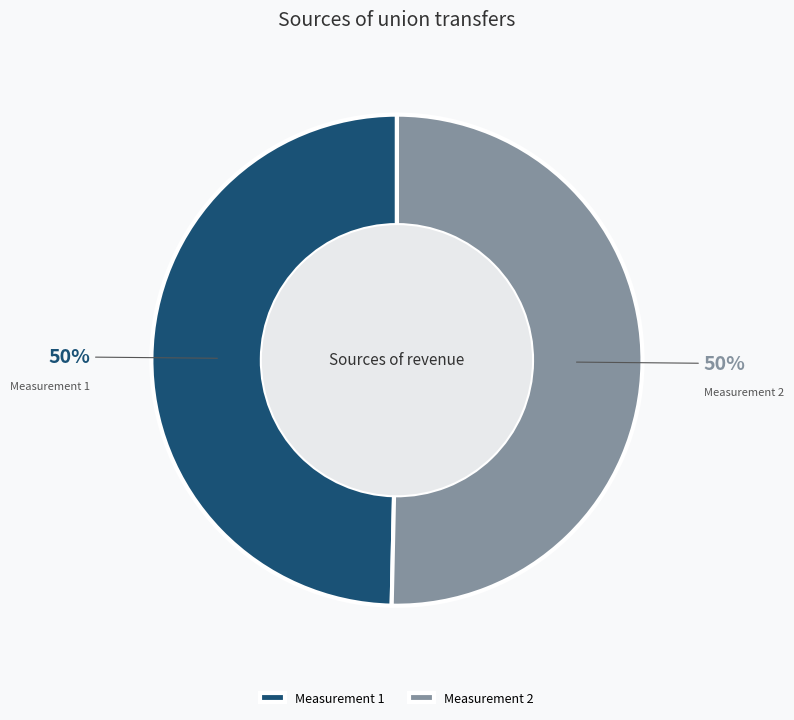

What is the ratio of the value at Measurement 2 to the value at Measurement 1?

1.0